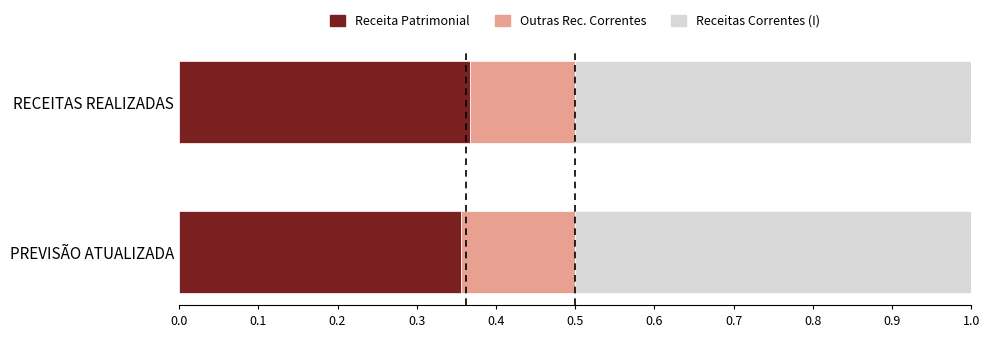

The value of Receita Patrimonial at RECEITAS REALIZADAS is 0.6. True or false?

False